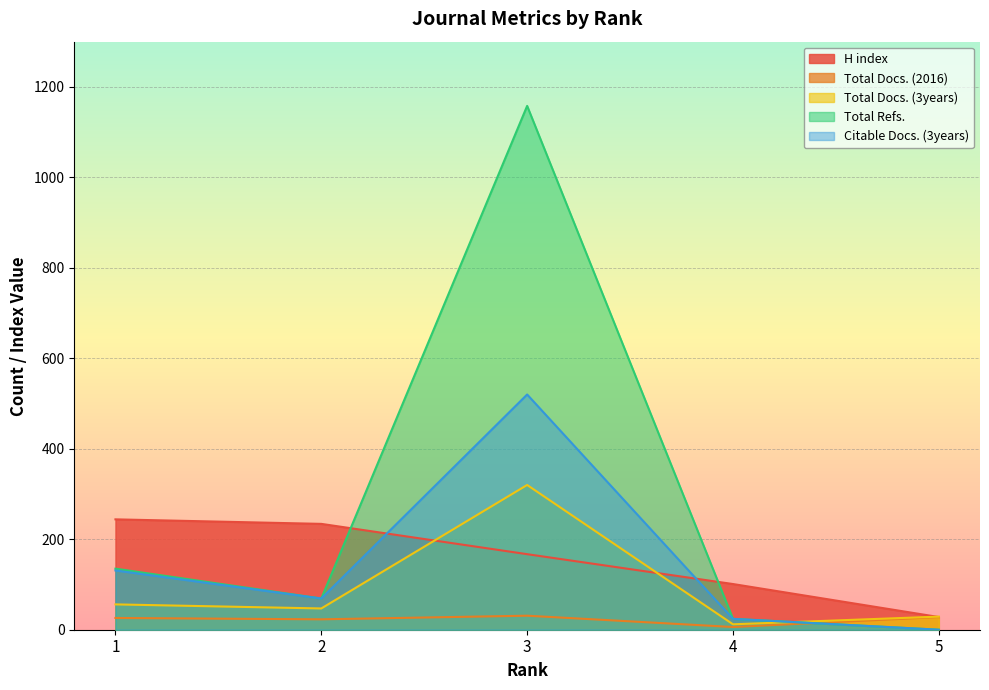

True or false: Citable Docs. (3years) has a value of -361 at 5.

False